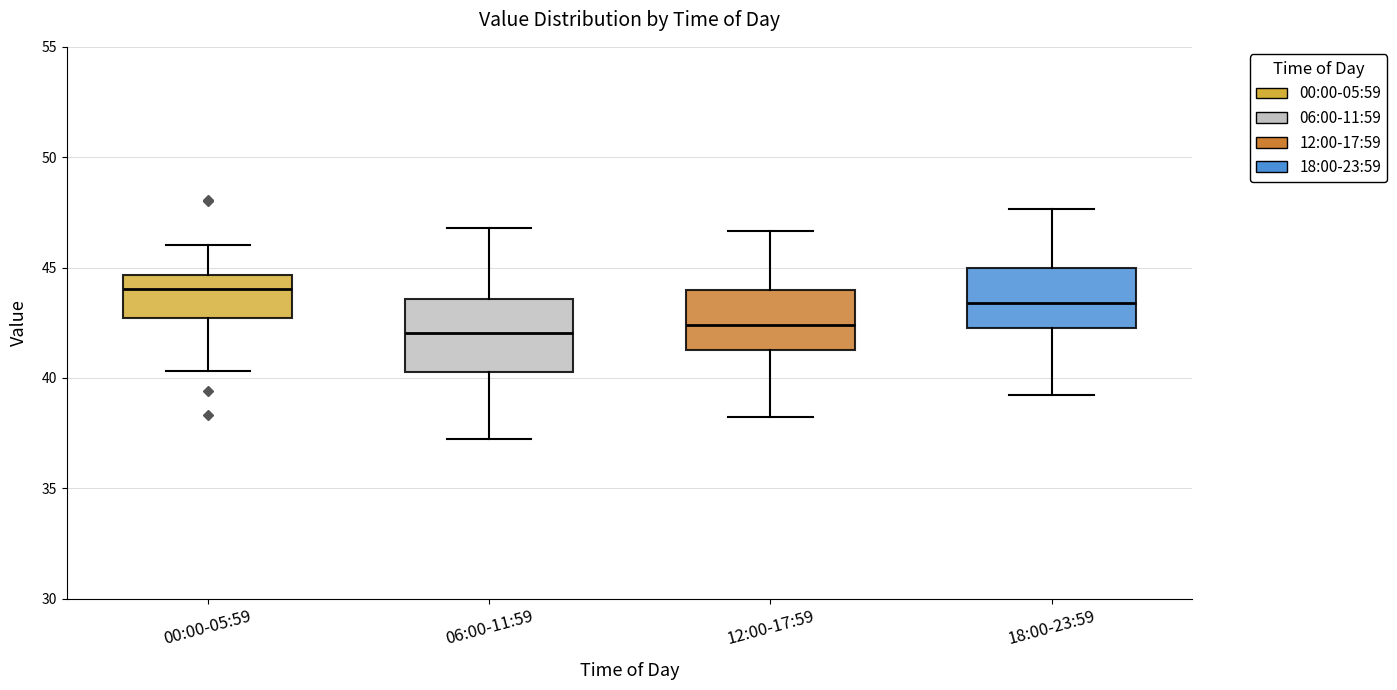

Reading left to right, transcribe this box plot: for each box, give where its median line is, the range the box spans, and where its two whiskers end, as read against the y-axis. The values are not printed on the chart, so give them approximately, as read against the axis.

00:00-05:59: median 44.0, box 42.5 to 44.5, whiskers 40.5 to 46.0
06:00-11:59: median 42.0, box 40.5 to 43.5, whiskers 37.0 to 47.0
12:00-17:59: median 42.5, box 41.5 to 44.0, whiskers 38.0 to 46.5
18:00-23:59: median 43.5, box 42.5 to 45.0, whiskers 39.0 to 47.5